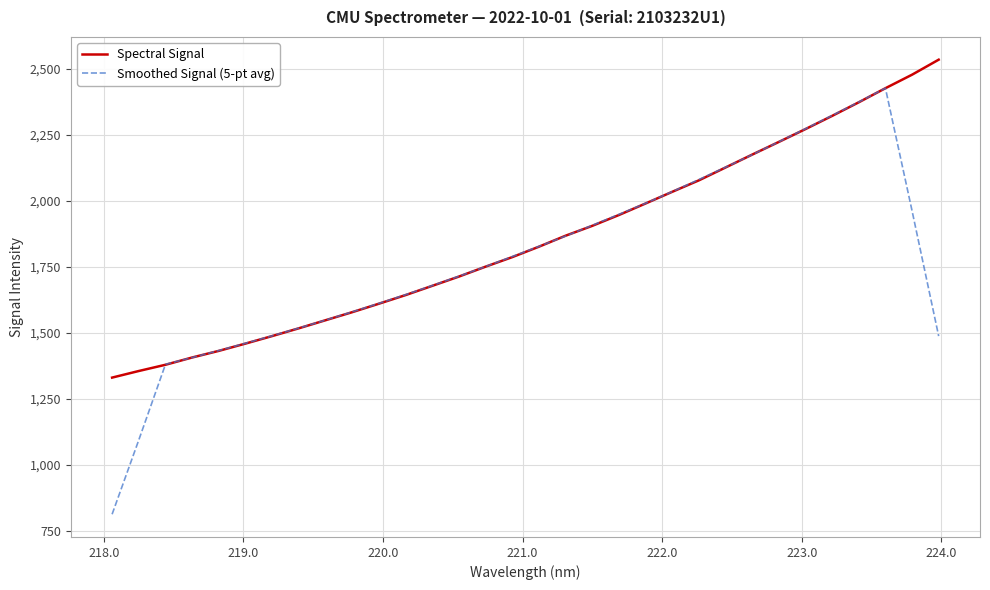

What is the maximum value for Spectral Signal?

2535.1